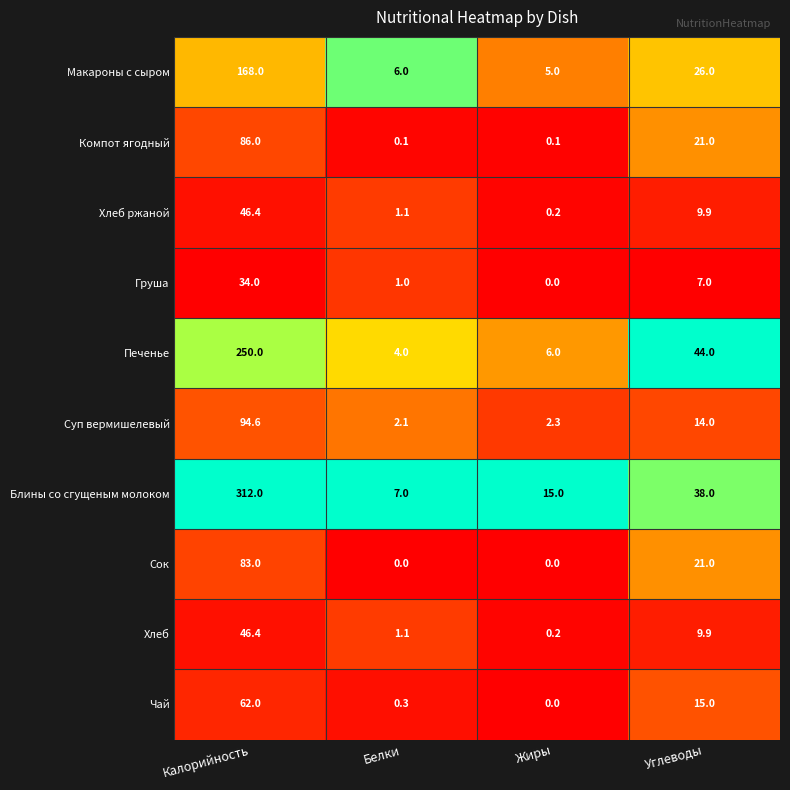

Which series has the largest total across all categories?

Блины со сгущеным молоком